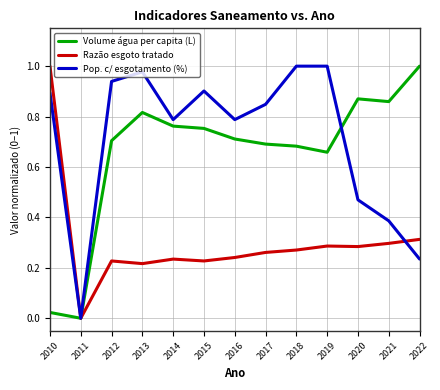

At 2019, list the series in order from largest to smallest.

Pop. c/ esgotamento (%), Volume água per capita (L), Razão esgoto tratado